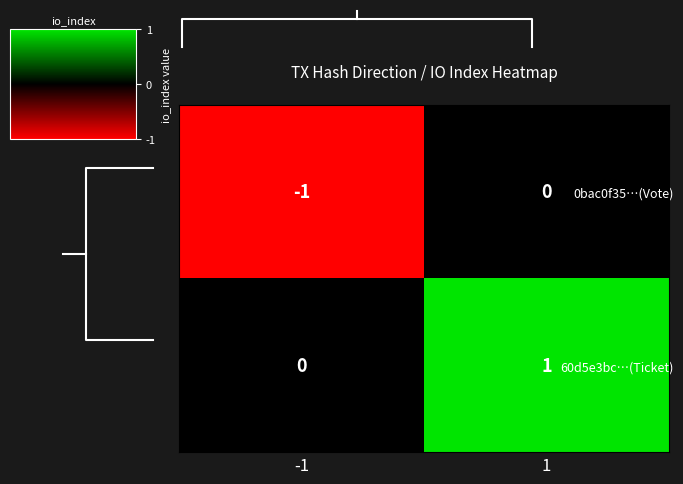

What is the highest value of the 60d5e3bc…(Ticket) series?

1